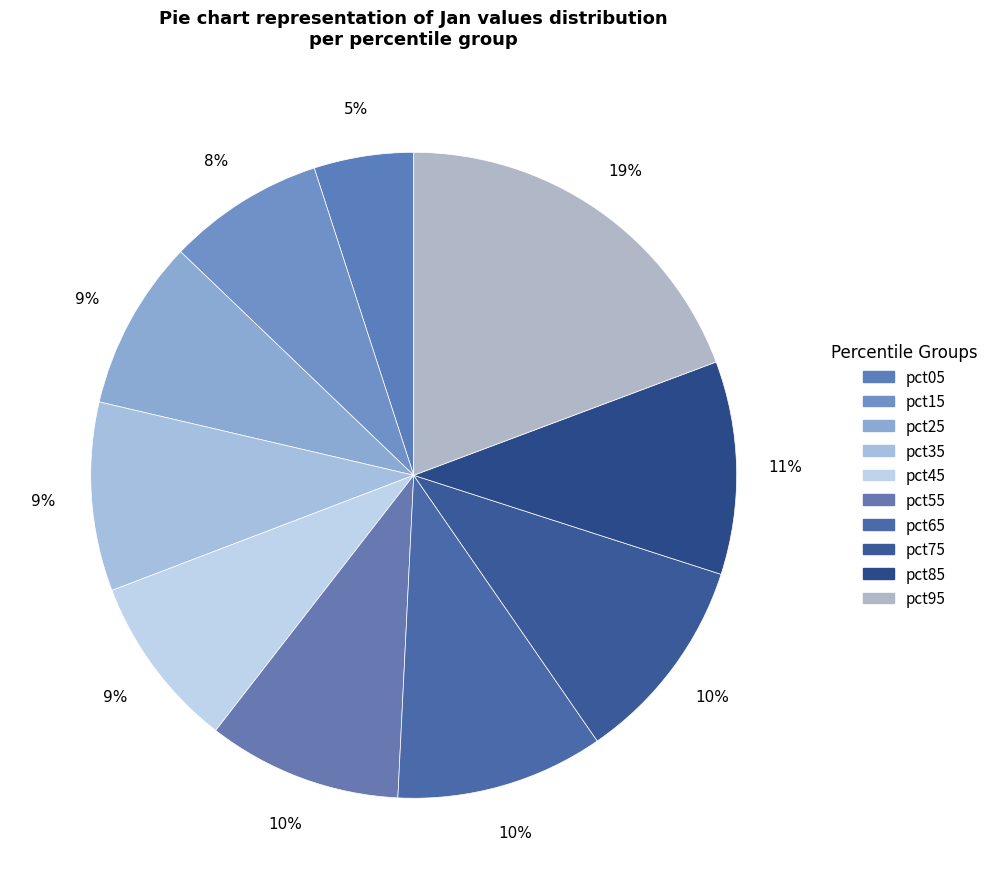

Does pct65 represent more than half of the total?

No